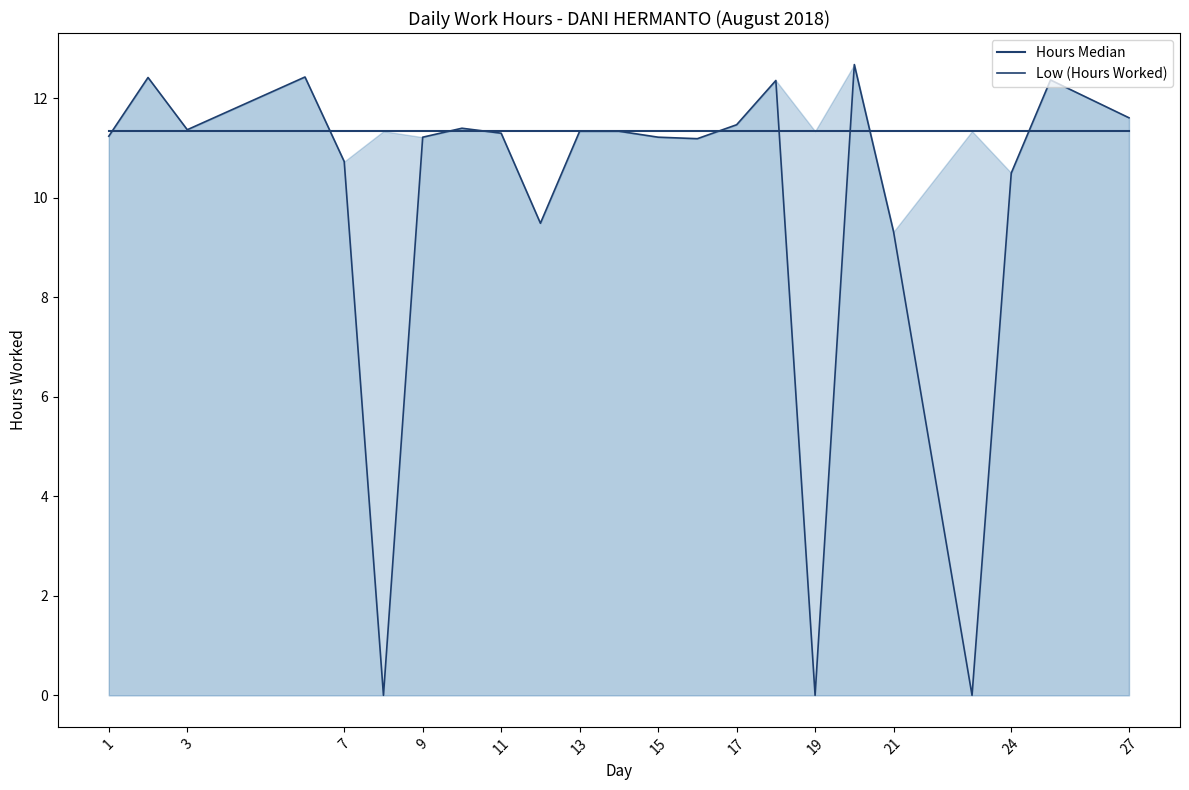

List the series in order of their peak value, highest first.

Low (Hours Worked), Hours Median